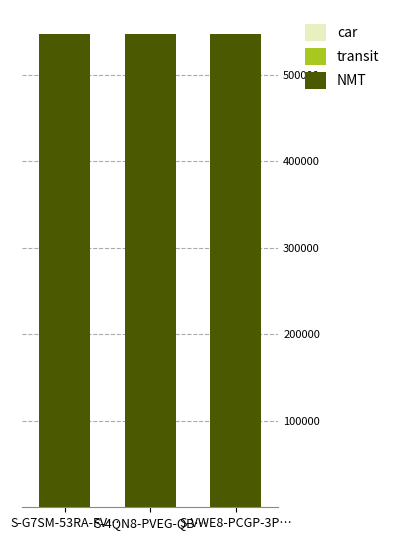

Count the number of data series in this chart.

3